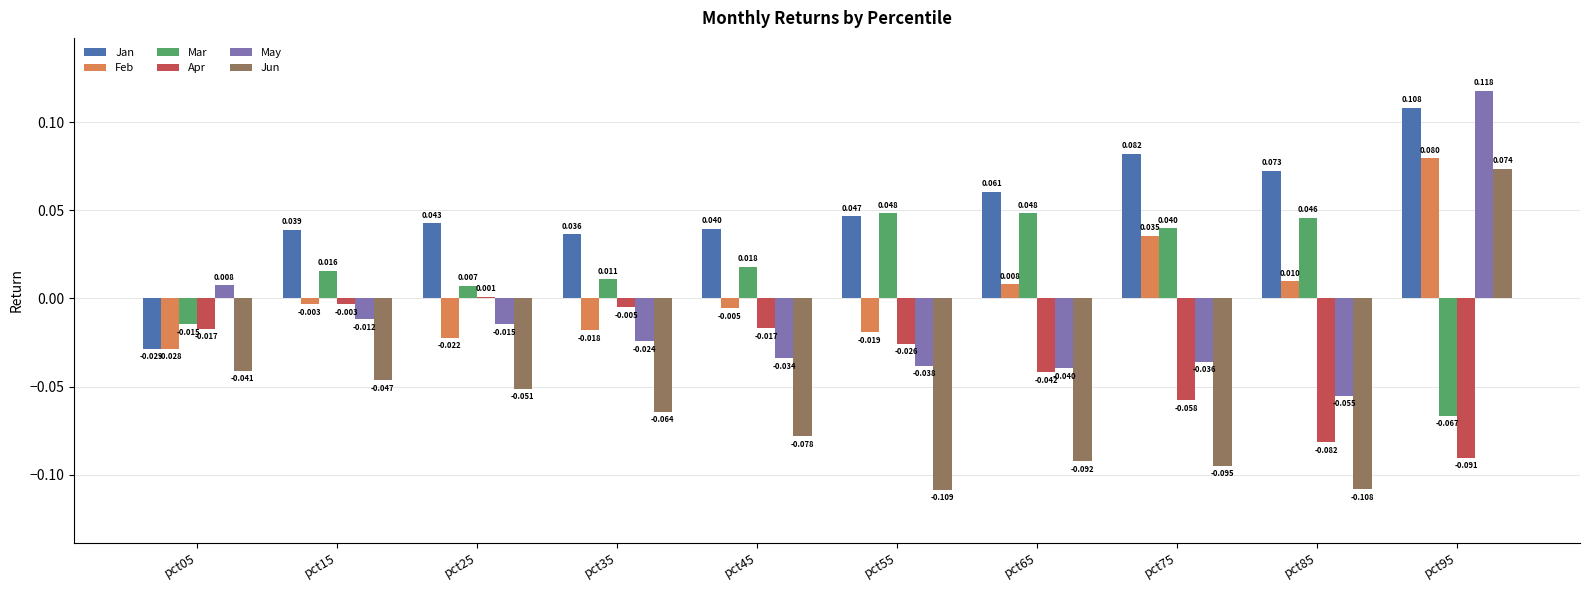

Rank the series by their maximum value, from highest to lowest.

May, Jan, Feb, Jun, Mar, Apr